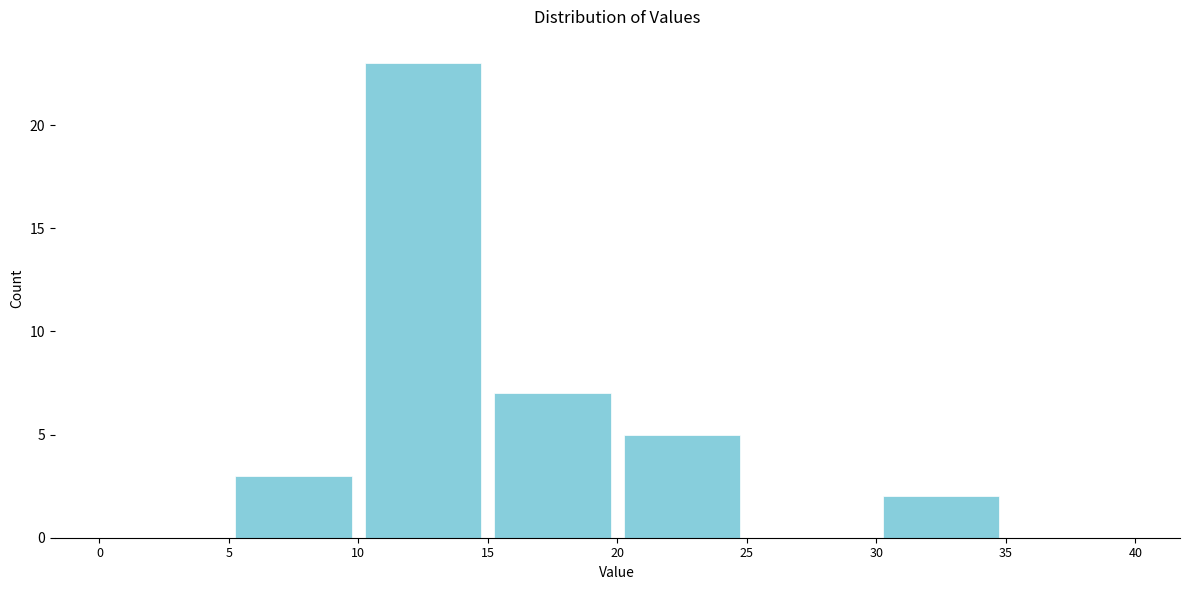

Reading left to right, transcribe this chart: for each bar, give the range it covers on the x-axis and its height. The values are not printed on the chart, so give them approximately, as read against the axis.

0 to 5: 0
5 to 10: 3
10 to 15: 23
15 to 20: 7
20 to 25: 5
25 to 30: 0
30 to 35: 2
35 to 40: 0